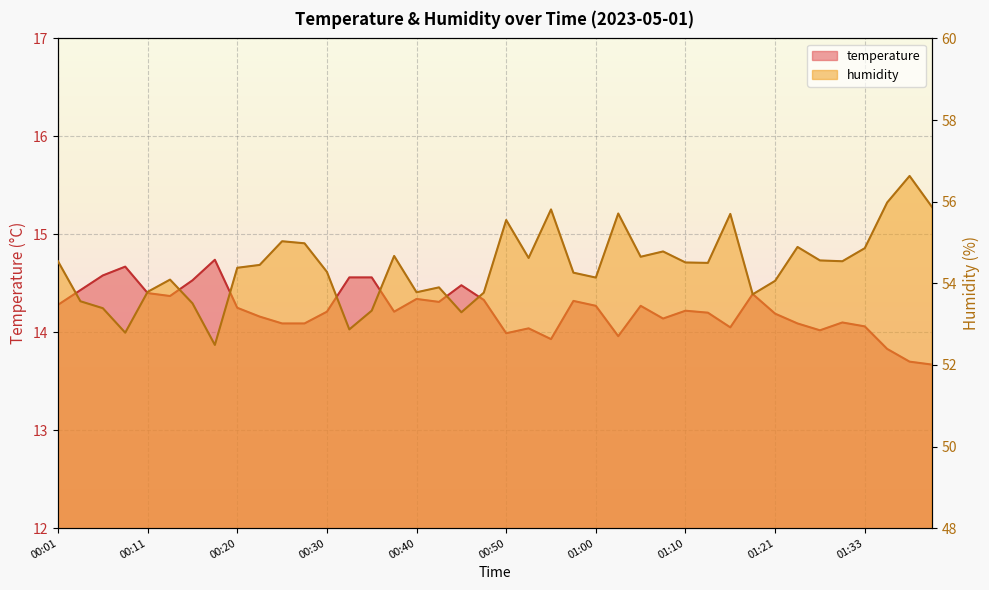

What is the sum of all humidity values?

2176.2